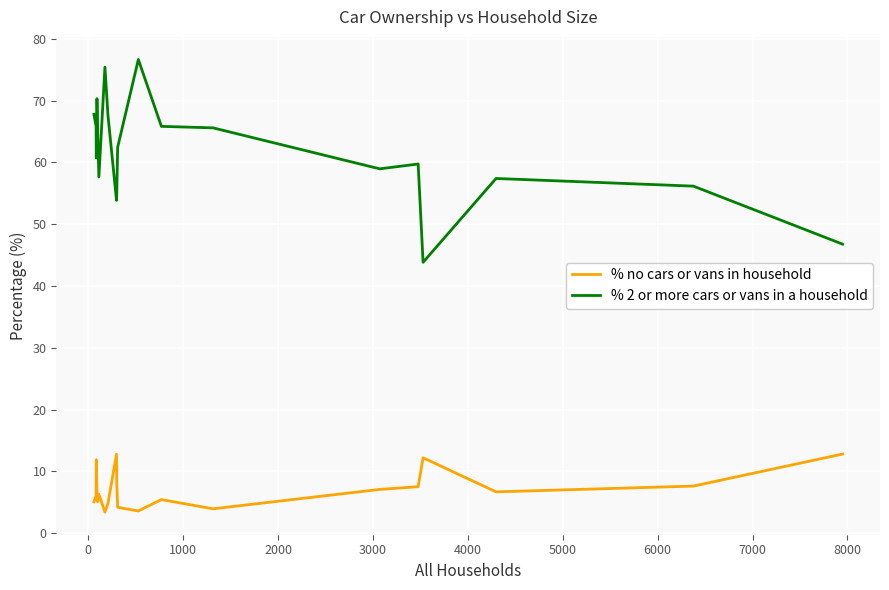

What is the difference between the maximum and minimum values in the % 2 or more cars or vans in a household series?

32.8